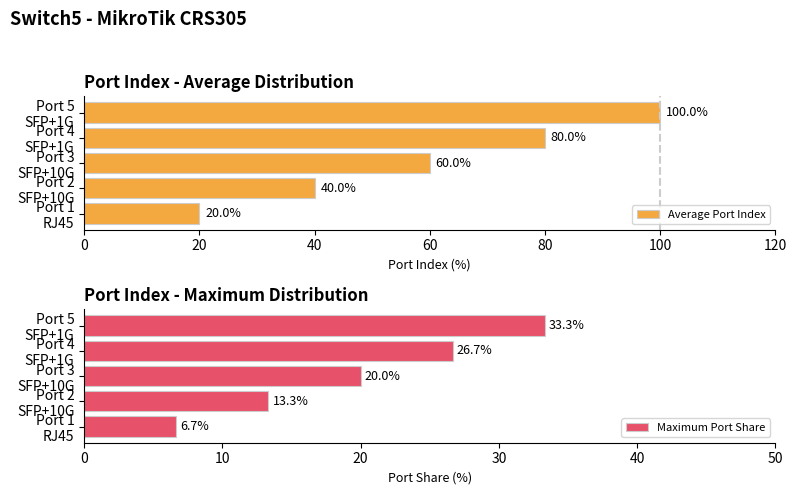

List the labels in order of Maximum Port Share value, largest first.

Port 5
SFP+1G, Port 4
SFP+1G, Port 3
SFP+10G, Port 2
SFP+10G, Port 1
RJ45